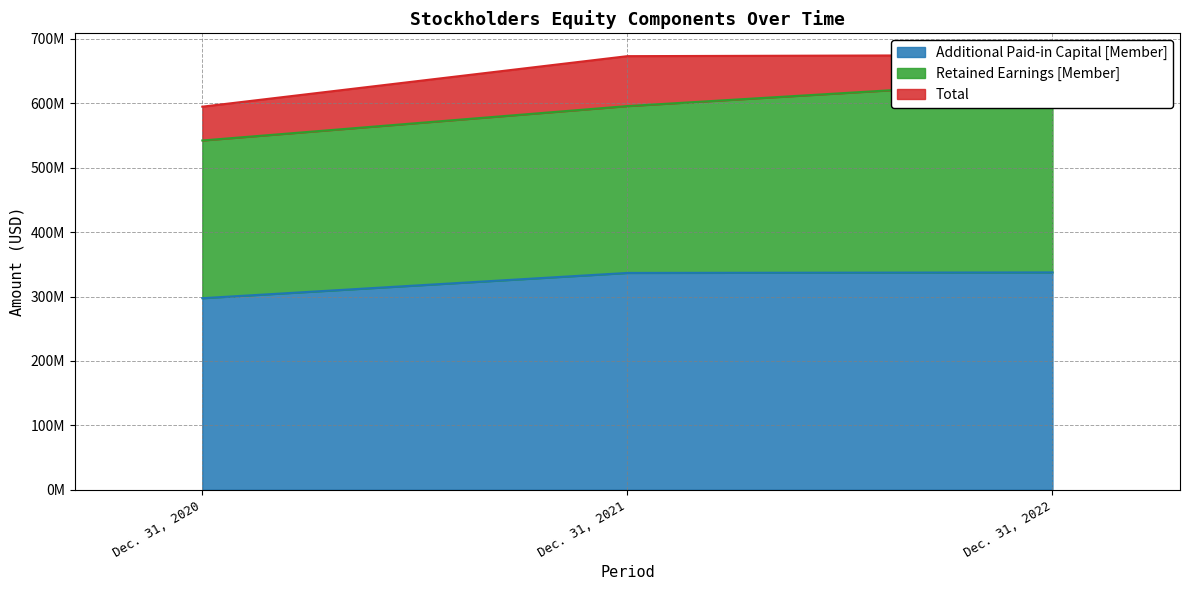

Reading right to left, extract all data points from this chart.

Additional Paid-in Capital [Member]: Dec. 31, 2022=337489000	Dec. 31, 2021=336634000	Dec. 31, 2020=297407000
Retained Earnings [Member]: Dec. 31, 2022=-297930000	Dec. 31, 2021=-259093000	Dec. 31, 2020=-244908000
Total: Dec. 31, 2022=39567000	Dec. 31, 2021=77549000	Dec. 31, 2020=52505000